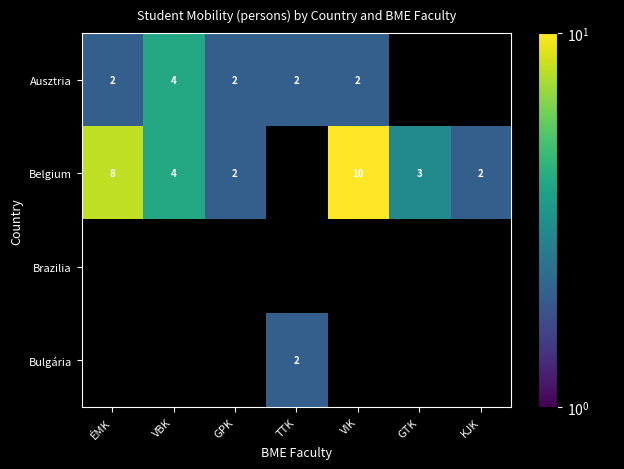

Is it true that Belgium equals 2 at VBK?

False